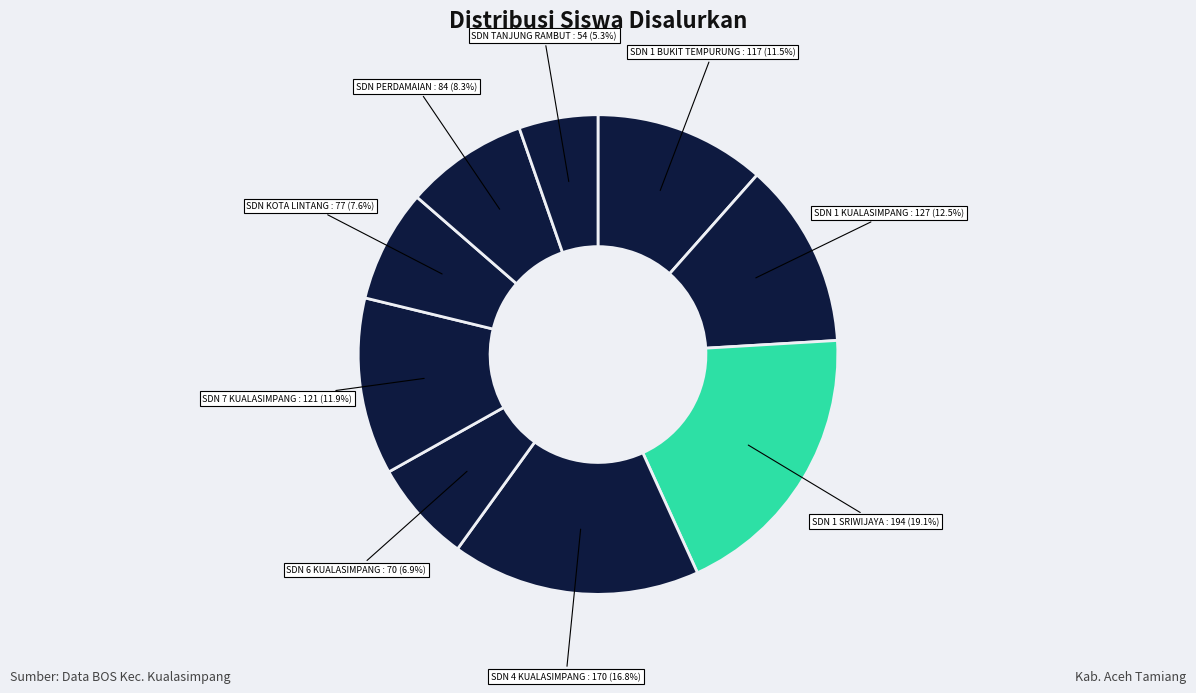

Count the number of slices in the pie.

9